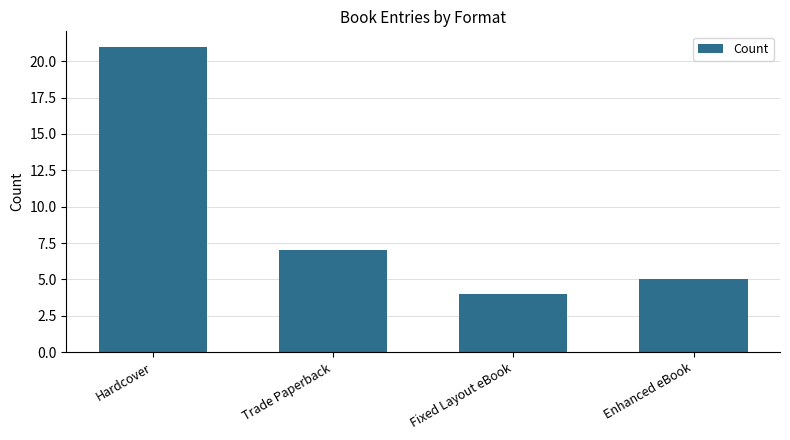

What is the sum of the values at Enhanced eBook and Fixed Layout eBook?

9